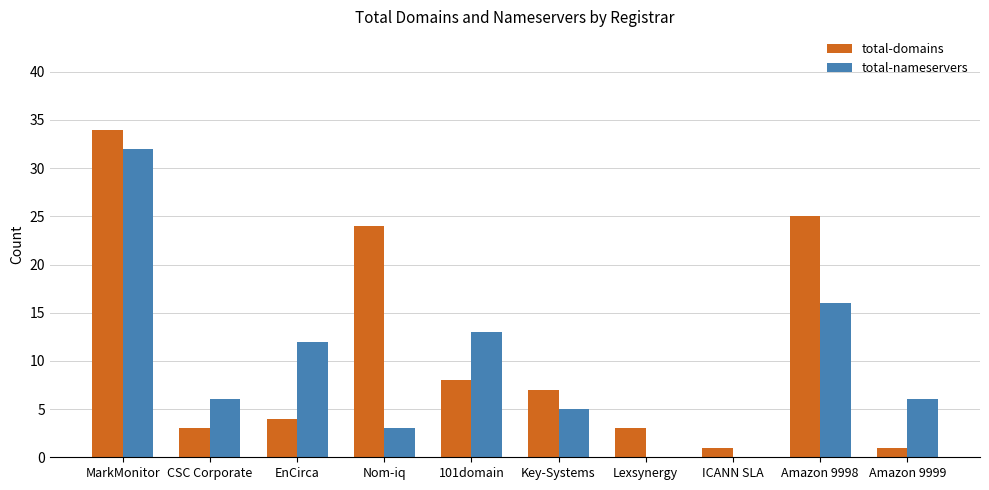

Which series has the largest total across all categories?

total-domains